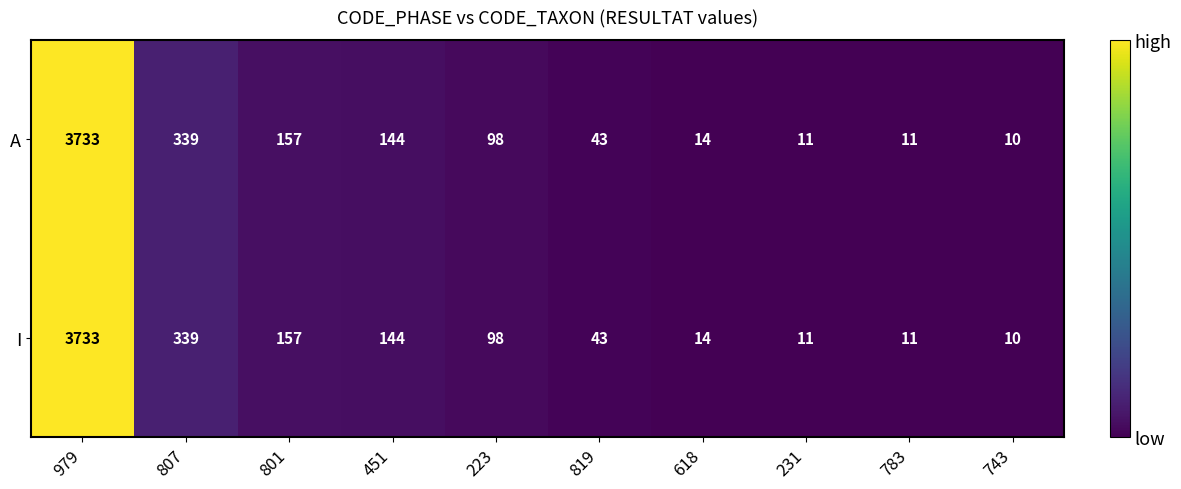

At which label does A first exceed 98?

979